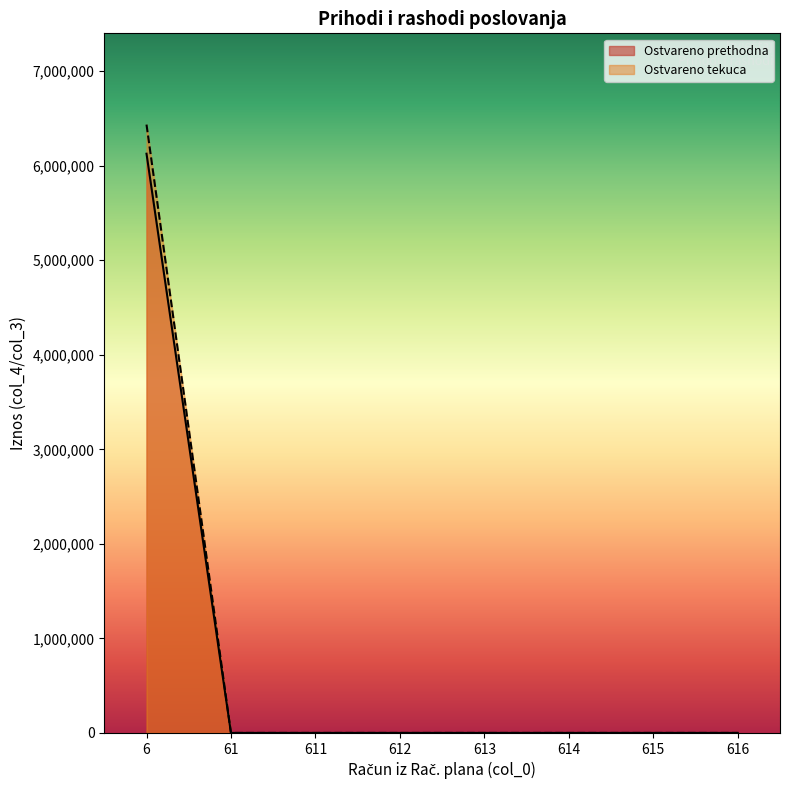

At which category is the sum across all series the highest?

6